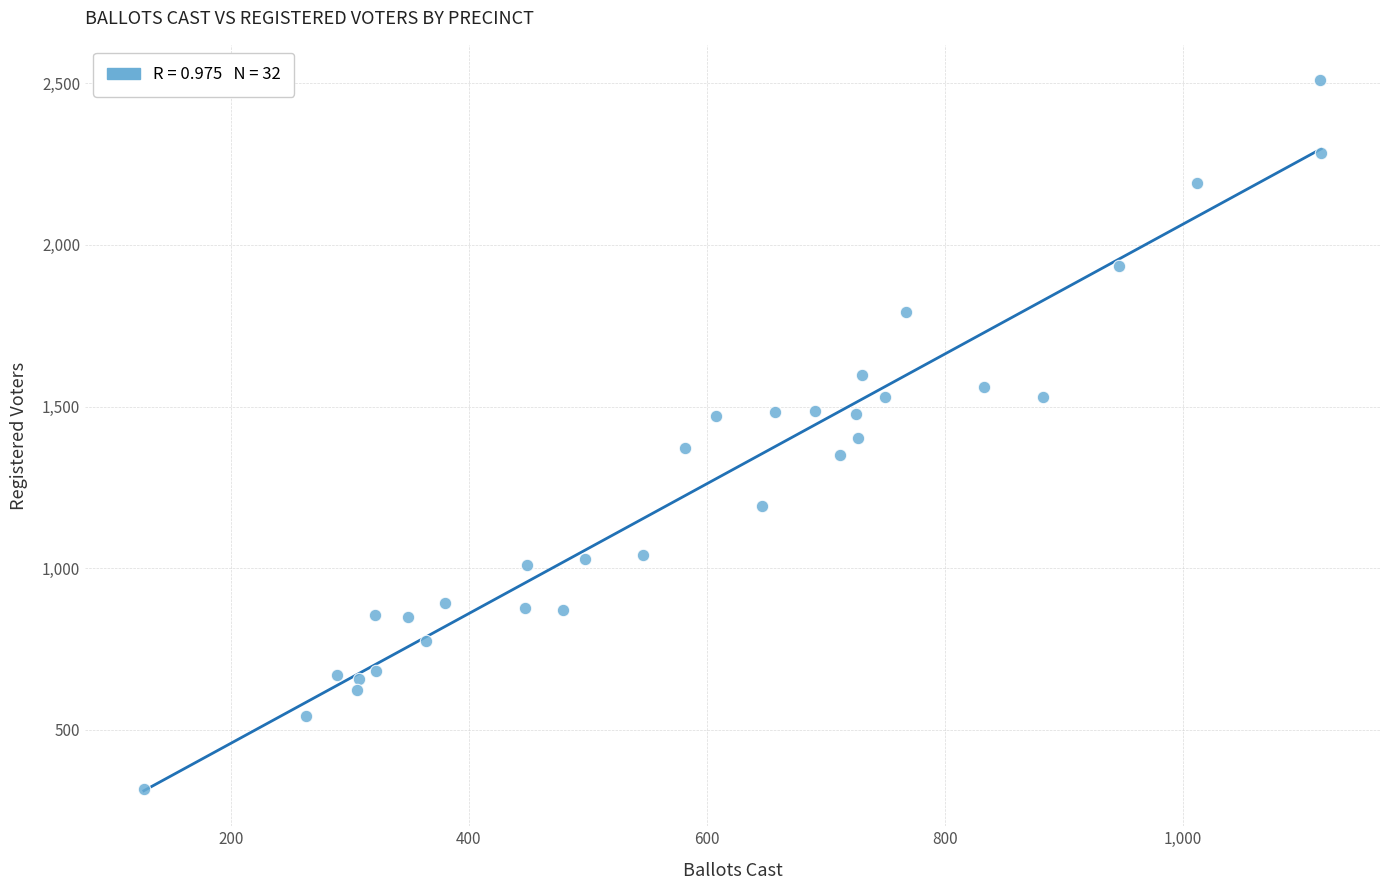

What is the range of Y values (max minus min)?

2191